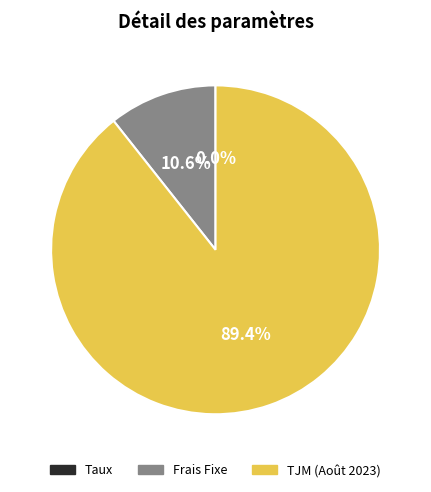

What percentage do TJM (Août 2023) and Frais Fixe together represent?

100.0%